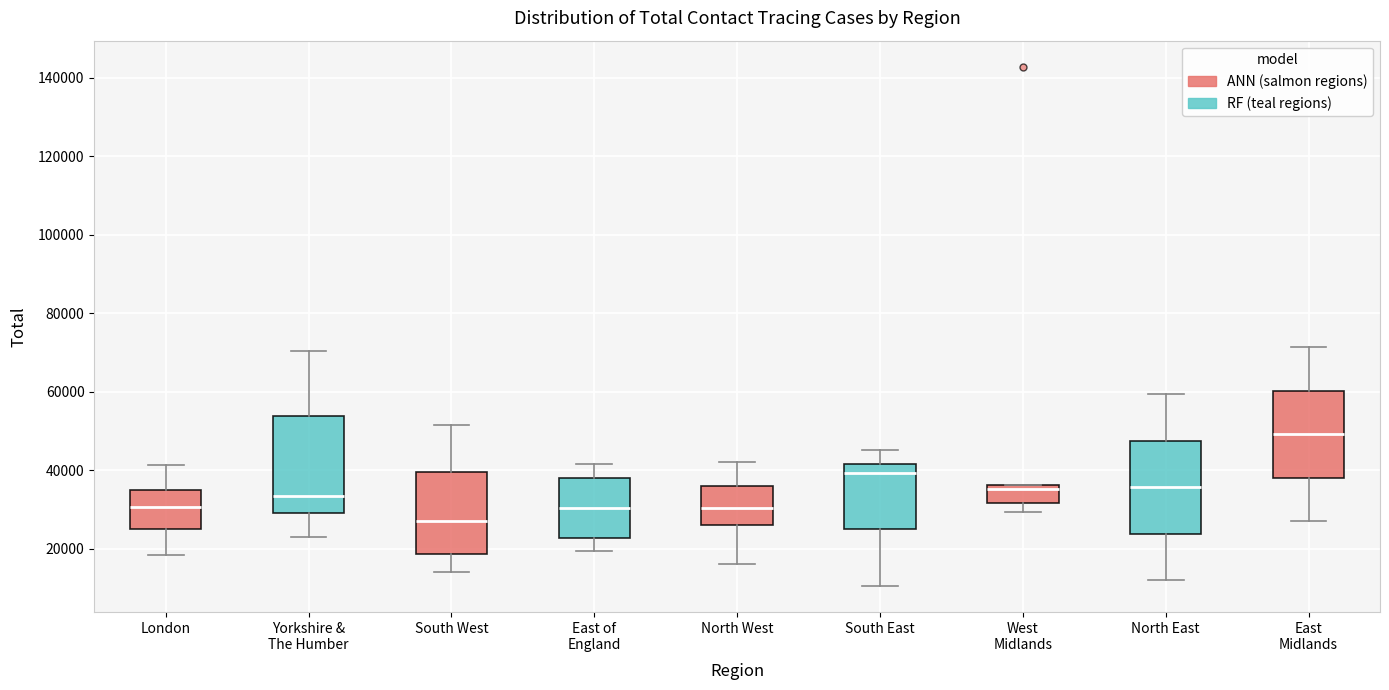

Where does the upper whisker of the box for East Midlands end on the y-axis? The values are not printed on the chart, so give them approximately, as read against the axis.

72000